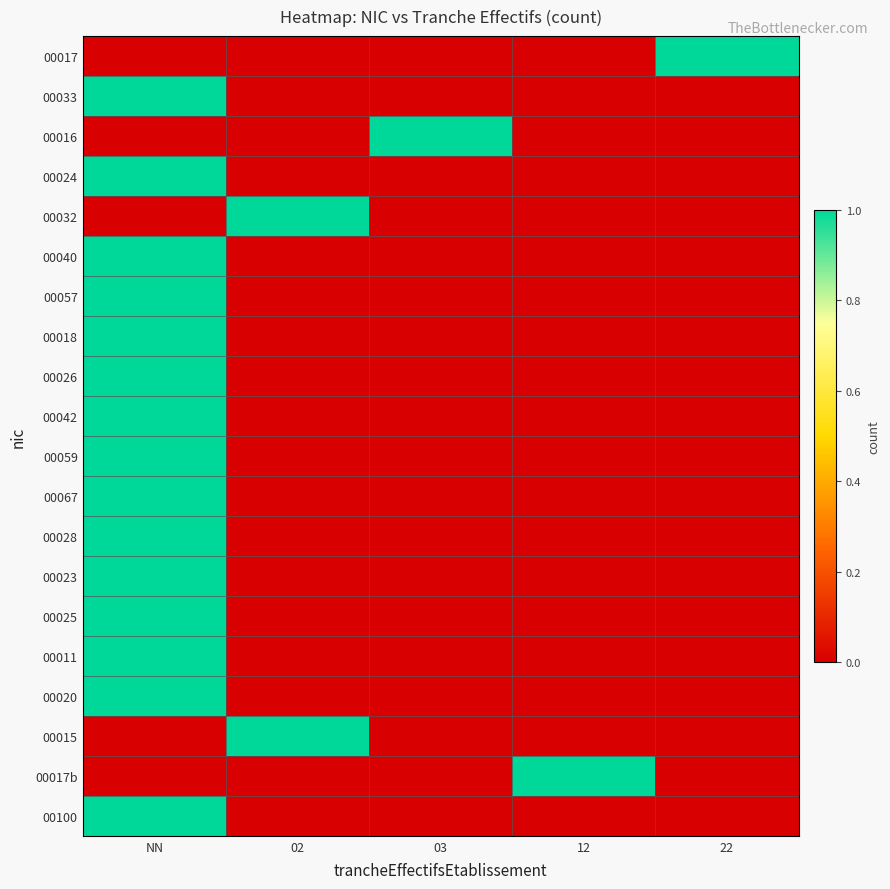

How many categories are shown in the chart?

5